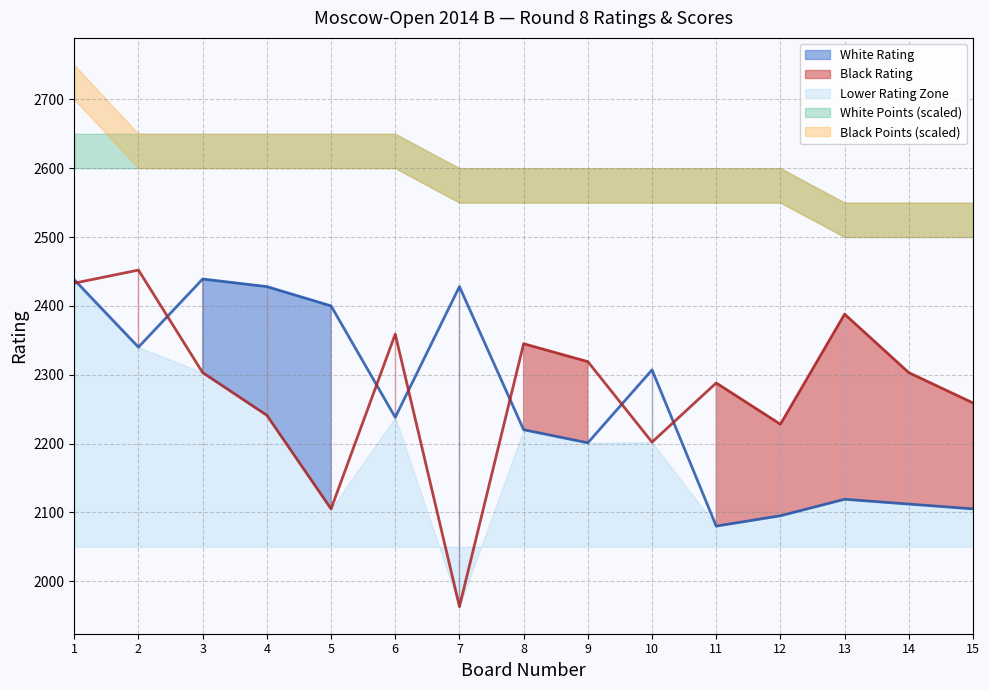

What is the value of the White Rating point at the 9th from the left?

2201